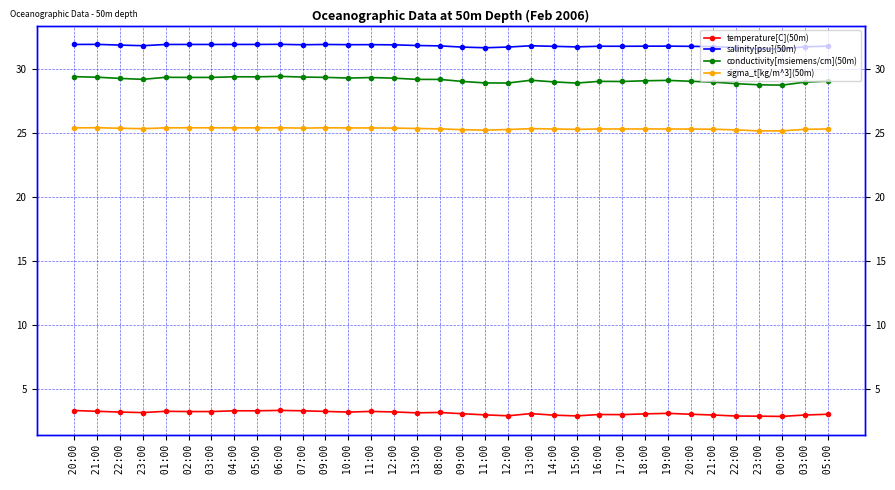

Which category has the lowest value in the temperature[C](50m) series?

 00:00